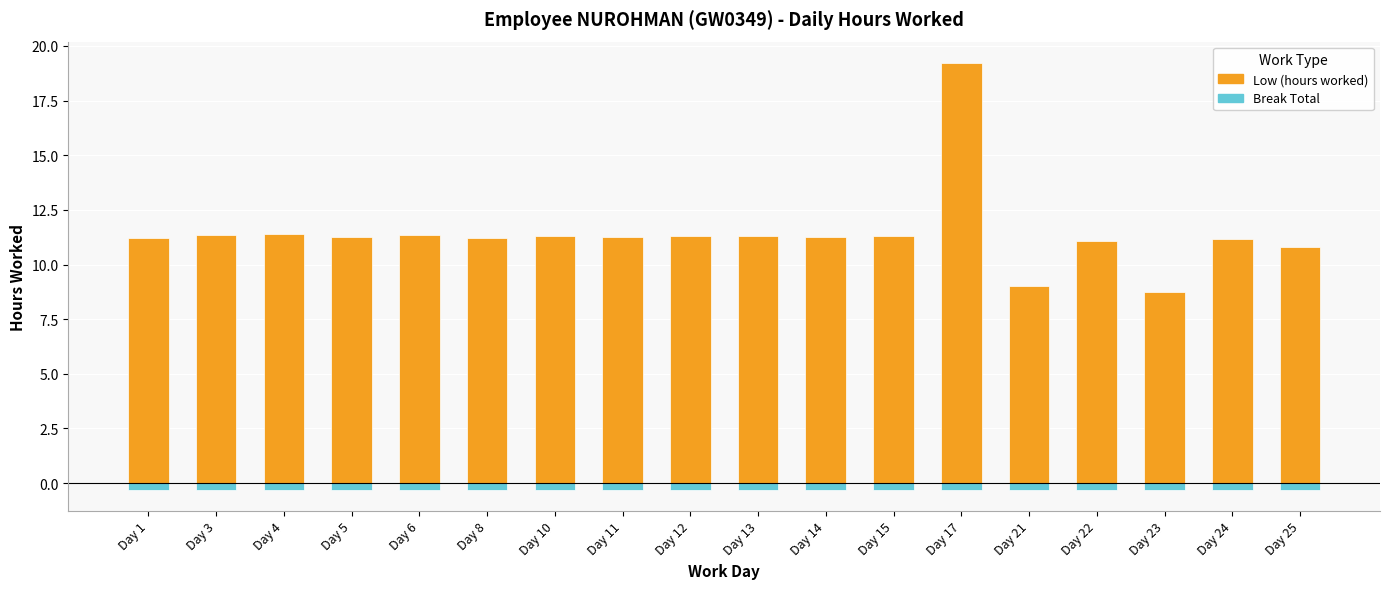

True or false: Break Total (0) has a value of -0.1 at Day 3.

False